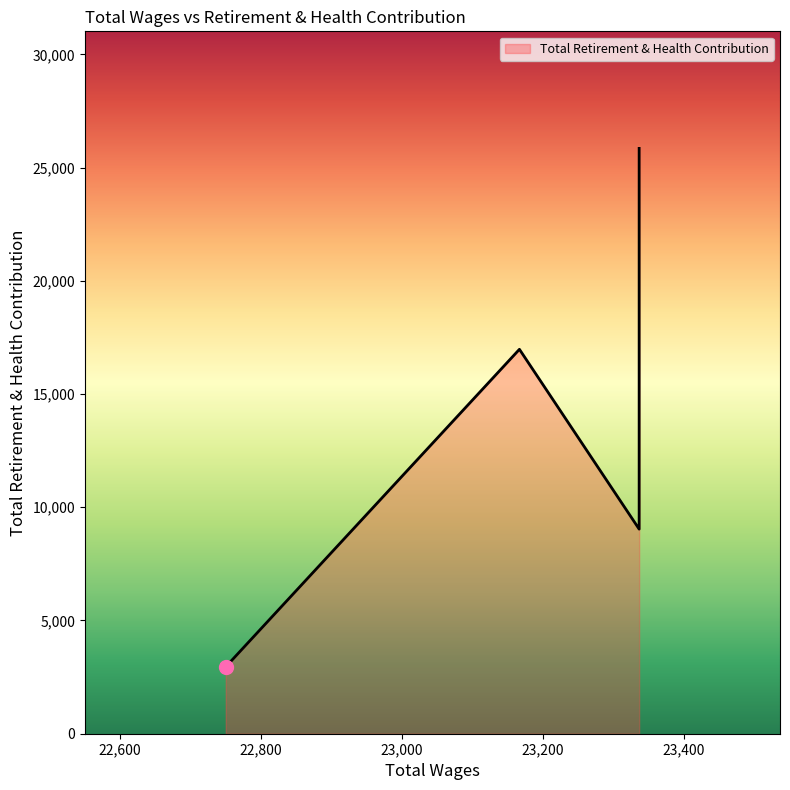

What is the change in value from 23337.0 to 23337.0?

-16812